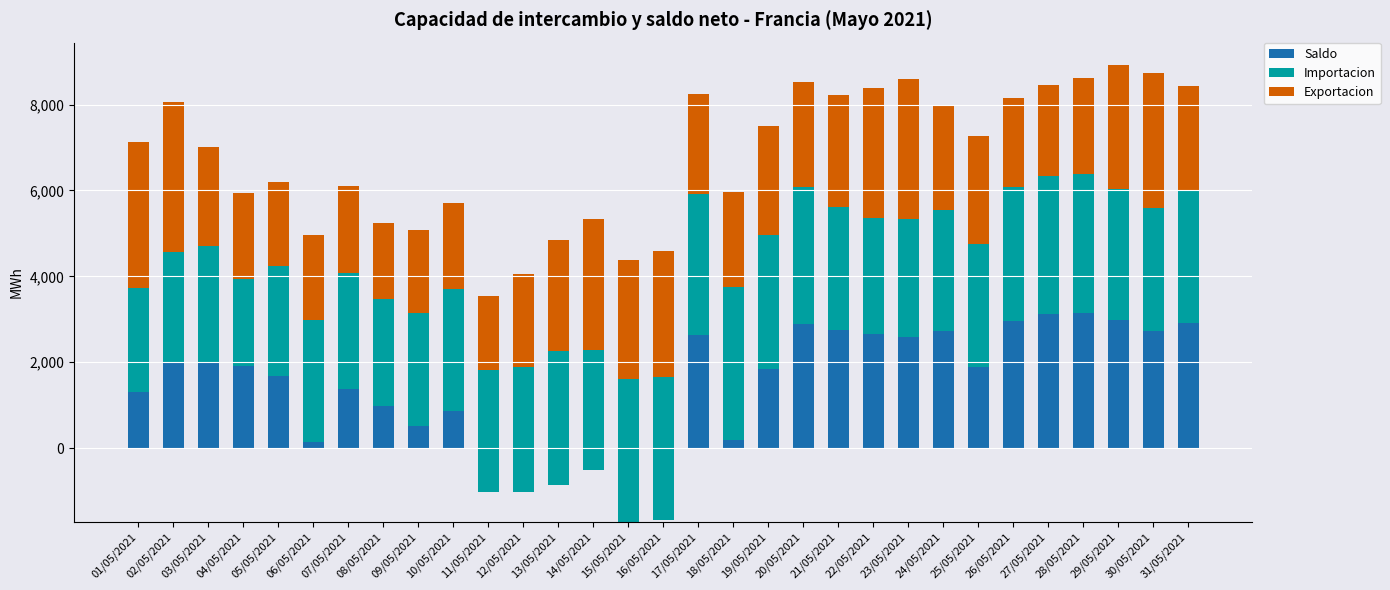

Reading left to right, what are all the values shown in this chart?

Saldo: 01/05/2021=1308.9	02/05/2021=1986.3	03/05/2021=1992.7	04/05/2021=1915.1	05/05/2021=1688.4	06/05/2021=151.8	07/05/2021=1373.0	08/05/2021=971.5	09/05/2021=524.5	10/05/2021=863.9	11/05/2021=-1025.6	12/05/2021=-1017.8	13/05/2021=-860.5	14/05/2021=-510.2	15/05/2021=-1713.0	16/05/2021=-1682.4	17/05/2021=2634.2	18/05/2021=194.2	19/05/2021=1837.0	20/05/2021=2901.2	21/05/2021=2756.1	22/05/2021=2664.5	23/05/2021=2584.8	24/05/2021=2726.9	25/05/2021=1879.1	26/05/2021=2952.5	27/05/2021=3120.0	28/05/2021=3136.2	29/05/2021=2983.4	30/05/2021=2718.8	31/05/2021=2916.6
Importacion: 01/05/2021=2413.2	02/05/2021=2576.0	03/05/2021=2711.9	04/05/2021=2031.2	05/05/2021=2544.7	06/05/2021=2838.2	07/05/2021=2706.7	08/05/2021=2490.4	09/05/2021=2612.8	10/05/2021=2833.0	11/05/2021=2851.6	12/05/2021=2901.8	13/05/2021=3113.7	14/05/2021=2787.1	15/05/2021=3331.6	16/05/2021=3347.0	17/05/2021=3277.8	18/05/2021=3547.3	19/05/2021=3127.6	20/05/2021=3182.8	21/05/2021=2868.8	22/05/2021=2696.2	23/05/2021=2758.5	24/05/2021=2820.1	25/05/2021=2874.8	26/05/2021=3131.5	27/05/2021=3205.4	28/05/2021=3253.4	29/05/2021=3057.0	30/05/2021=2876.0	31/05/2021=3076.7
Exportacion: 01/05/2021=3395.8	02/05/2021=3503.0	03/05/2021=2310.3	04/05/2021=2002.1	05/05/2021=1970.8	06/05/2021=1962.5	07/05/2021=2031.2	08/05/2021=1785.4	09/05/2021=1947.3	10/05/2021=2014.3	11/05/2021=1722.9	12/05/2021=2171.2	13/05/2021=2582.0	14/05/2021=3056.0	15/05/2021=2767.1	16/05/2021=2920.6	17/05/2021=2334.4	18/05/2021=2216.9	19/05/2021=2536.7	20/05/2021=2451.0	21/05/2021=2589.9	22/05/2021=3016.5	23/05/2021=3256.5	24/05/2021=2452.1	25/05/2021=2511.1	26/05/2021=2059.1	27/05/2021=2136.2	28/05/2021=2224.1	29/05/2021=2871.0	30/05/2021=3146.3	31/05/2021=2437.5